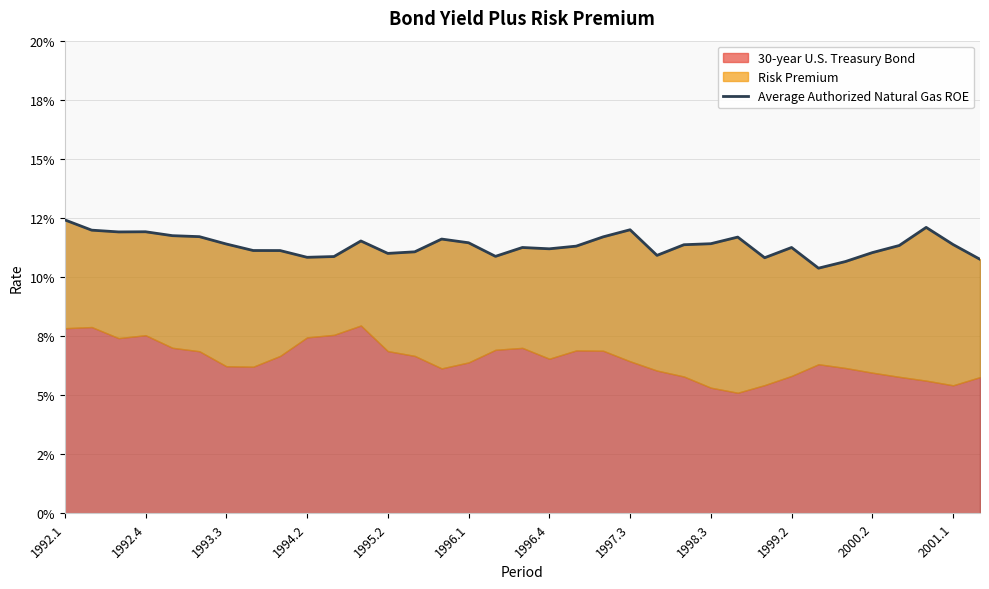

Which category has the highest value across all series?

1992.1